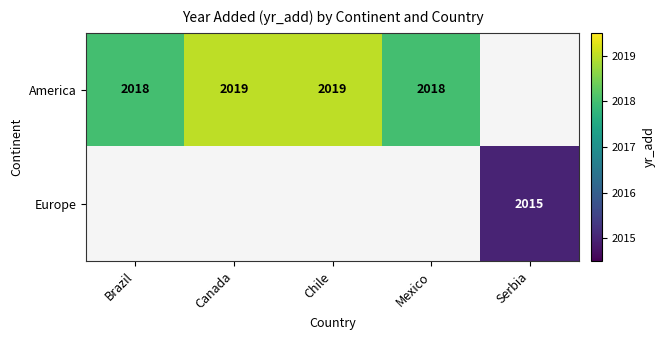

At how many categories does at least one series exceed 2015?

4